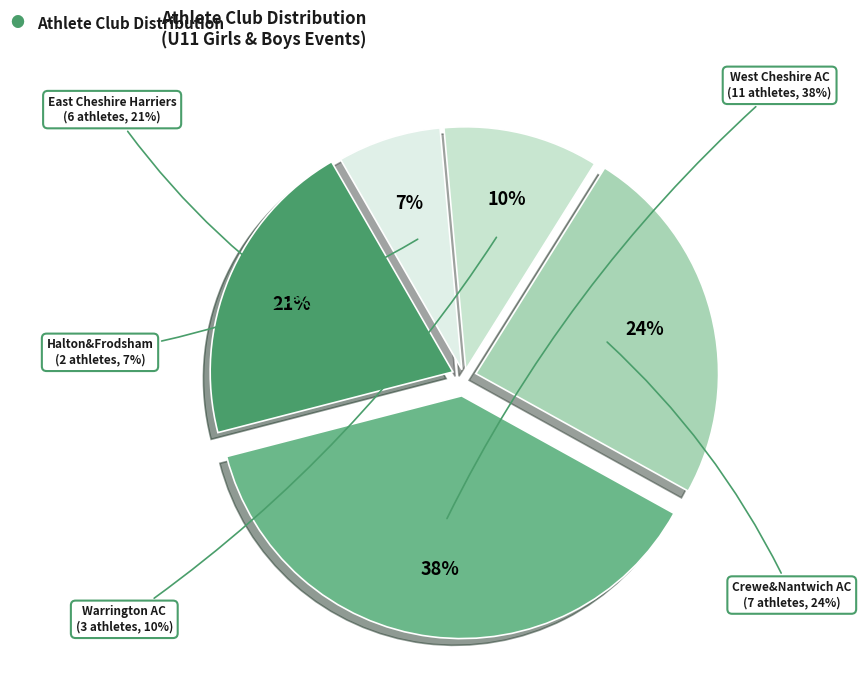

Does 6 account for over 50% of the chart?

No